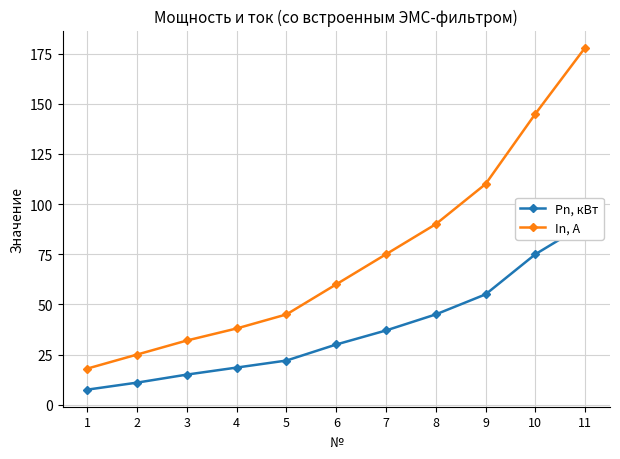

What is the total value across all series at 2?

36.0